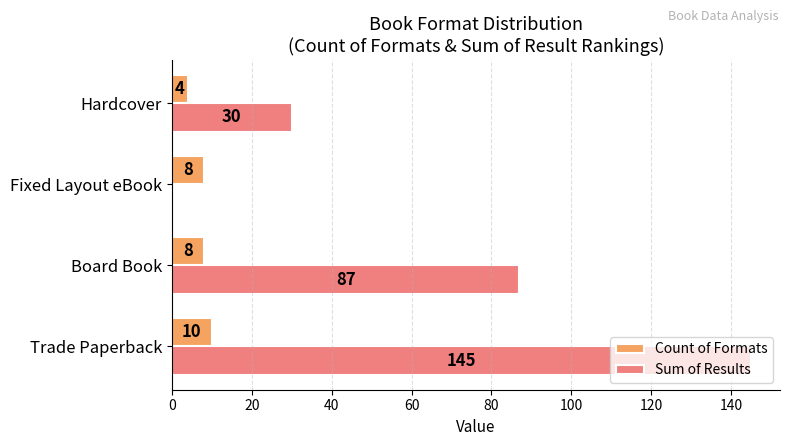

How many Count of Formats values are between 8 and 10?

3